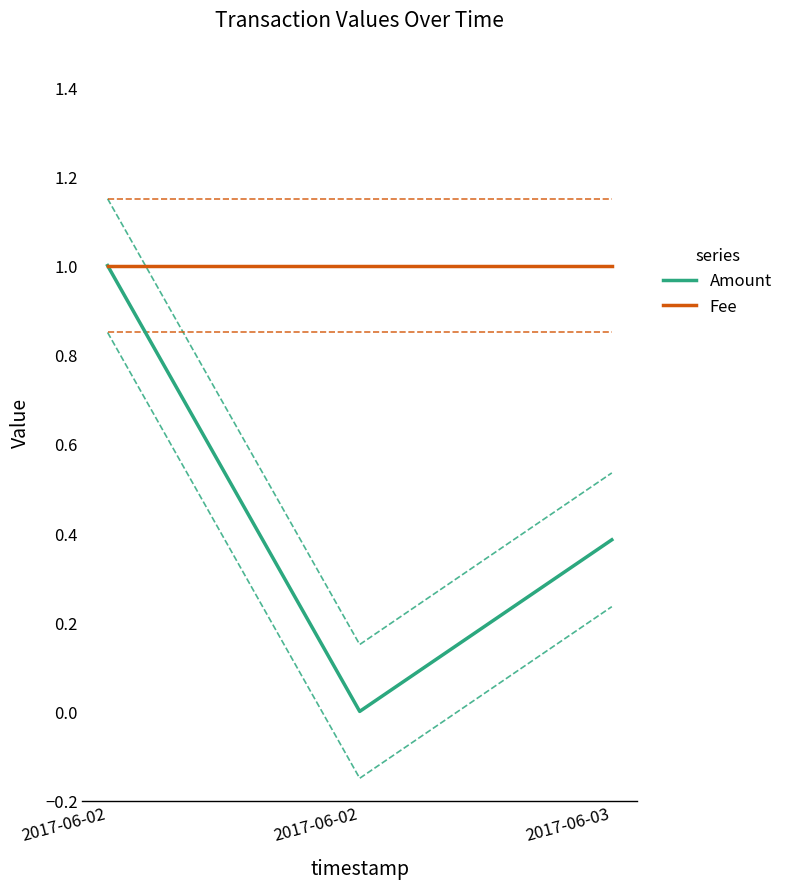

What is the maximum value for Amount?

1.0